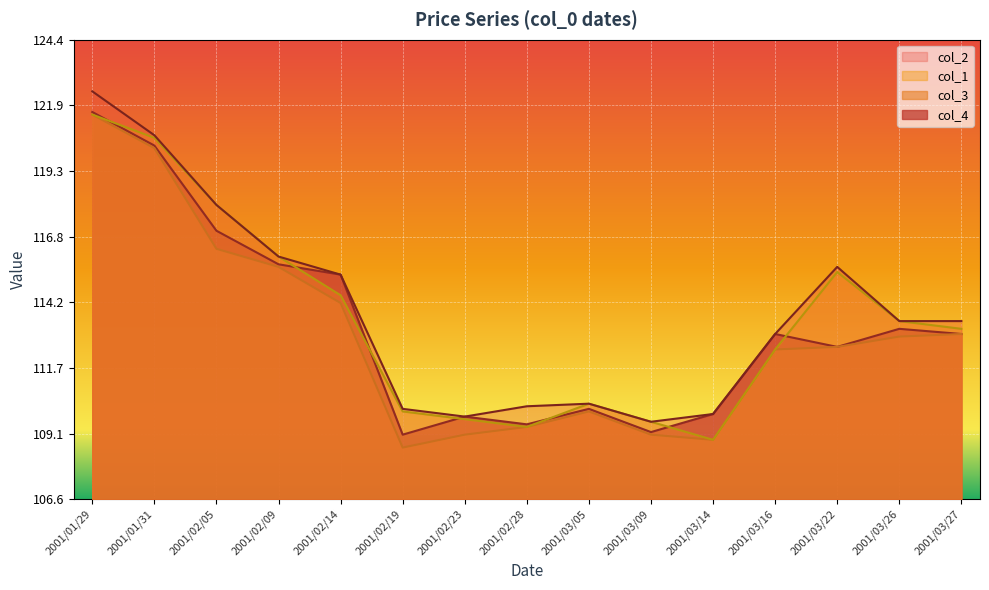

Is the value of col_1 at 2001/02/09 greater than the value of col_3 at 2001/03/26?

Yes